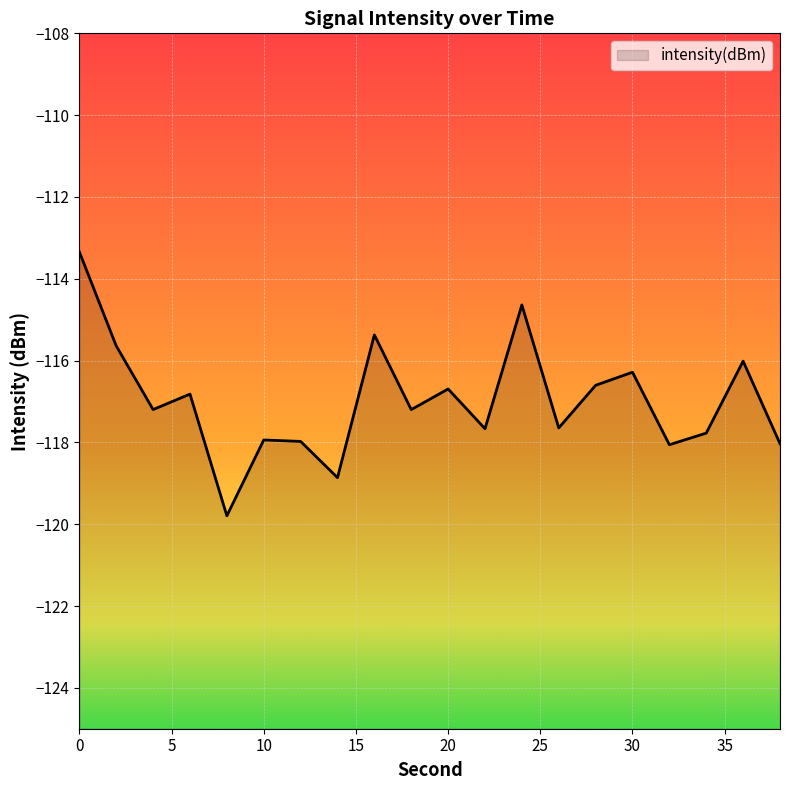

How many values are below -117?

11